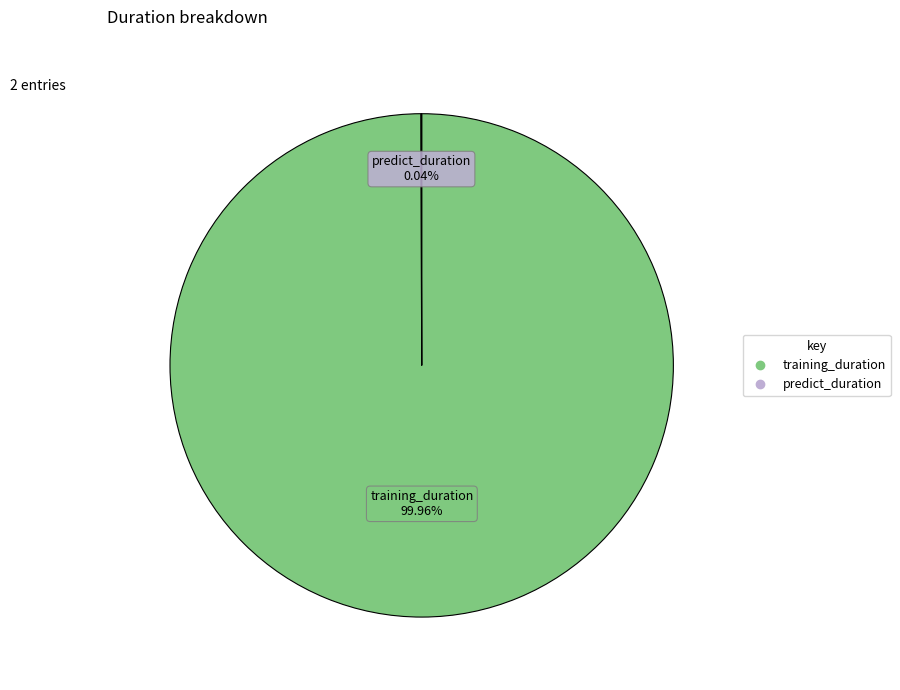

Does training_duration account for over 50% of the chart?

Yes